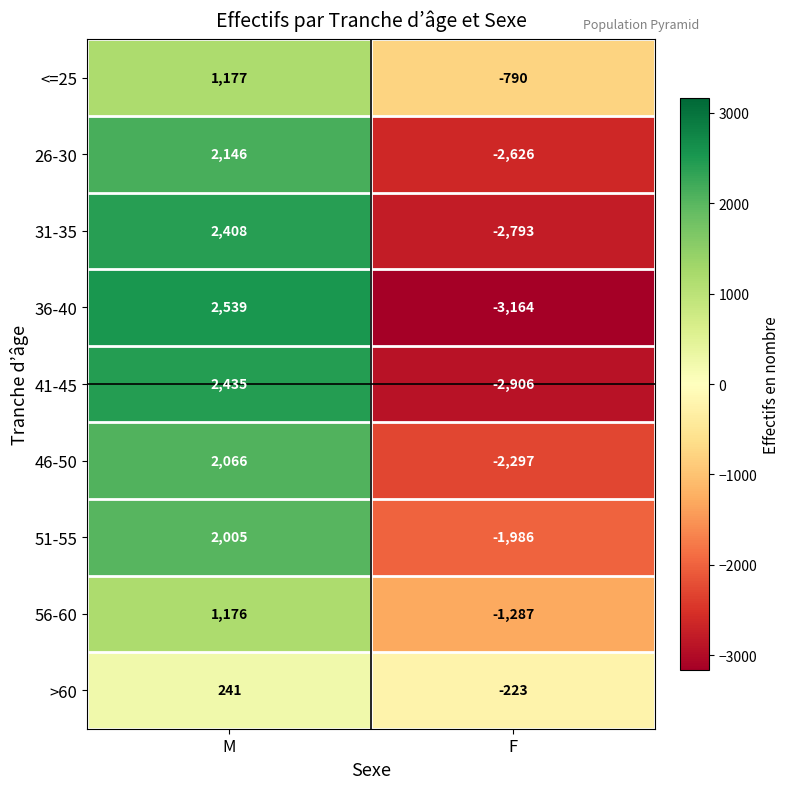

Reading right to left, transcribe all the data shown in this chart.

<=25: F=-790	M=1177
26-30: F=-2626	M=2146
31-35: F=-2793	M=2408
36-40: F=-3164	M=2539
41-45: F=-2906	M=2435
46-50: F=-2297	M=2066
51-55: F=-1986	M=2005
56-60: F=-1287	M=1176
>60: F=-223	M=241